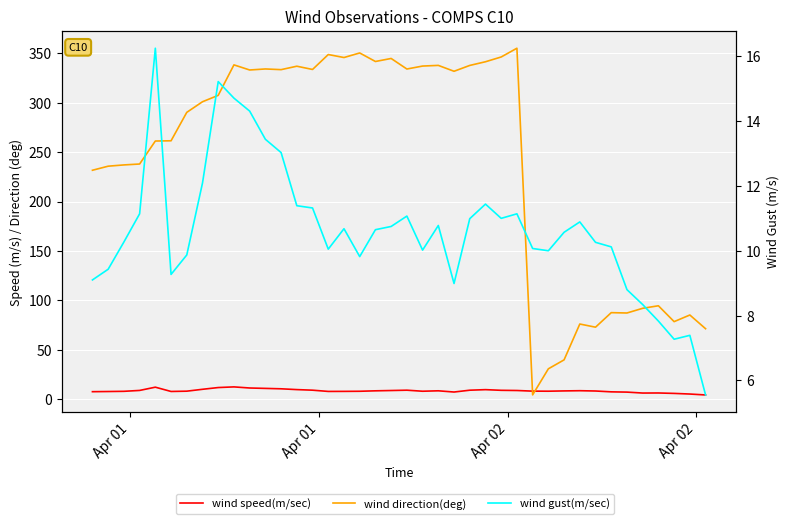

What are all the series names shown in the legend?

wind speed(m/sec), wind direction(deg), wind gust(m/sec)